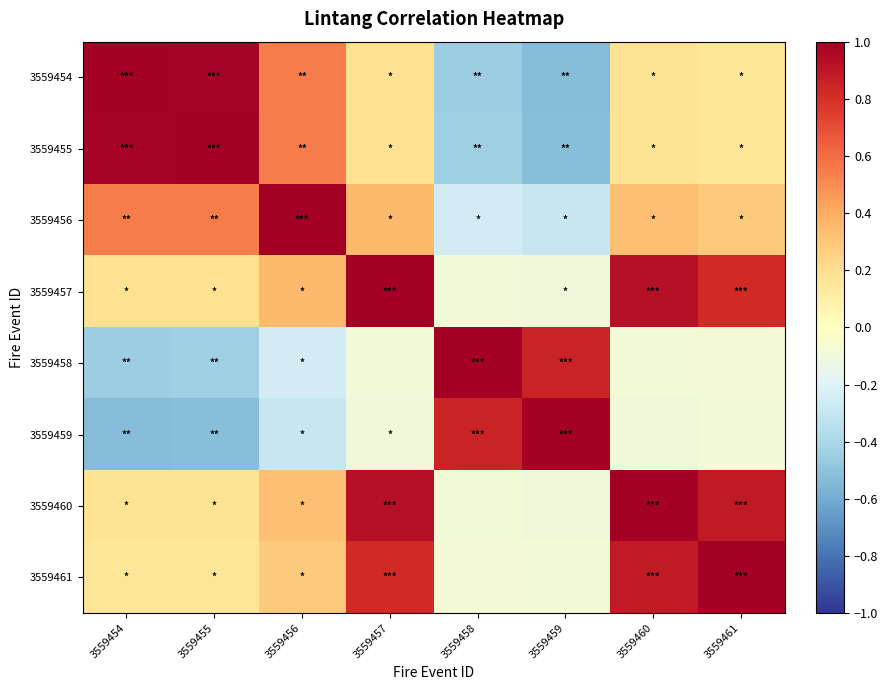

How many series are shown in this chart?

8